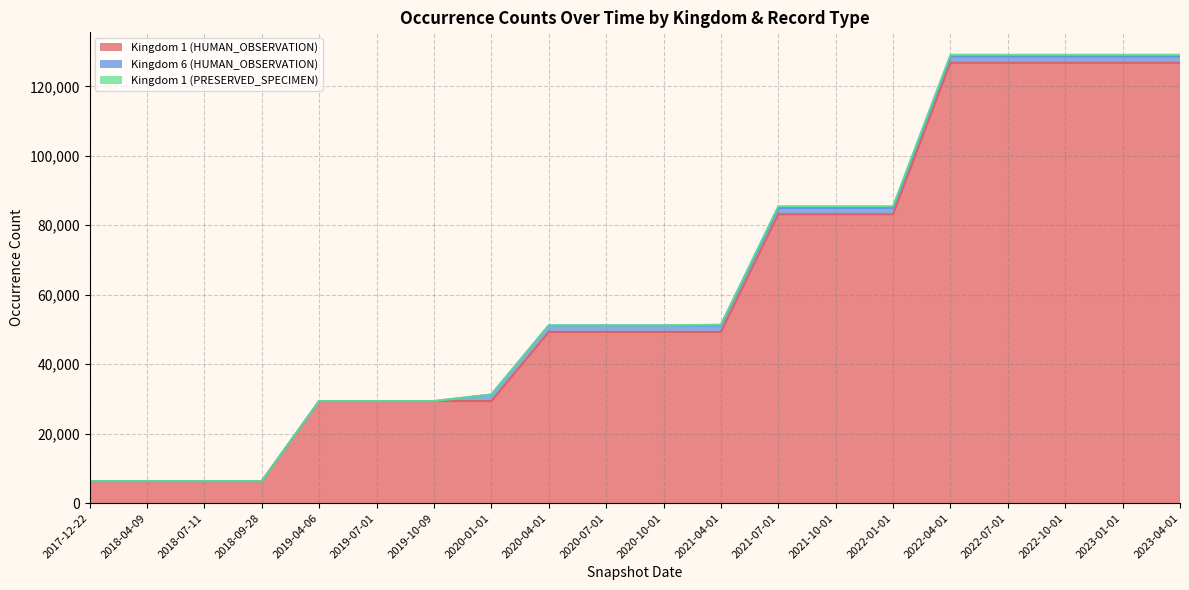

Does the chart display data point markers on the line(s)?

No